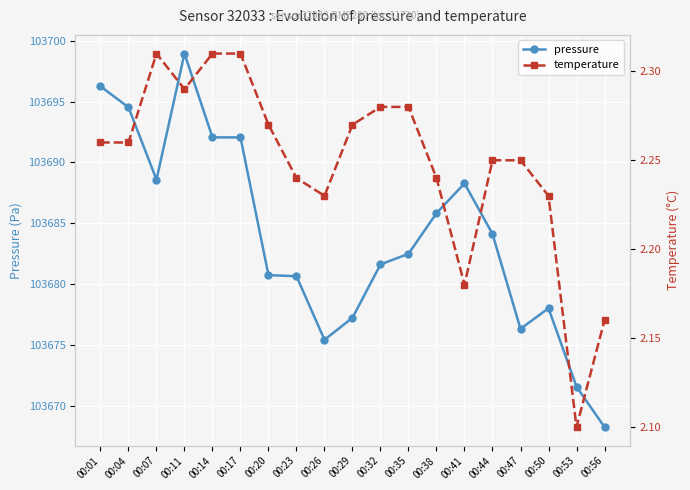

Rank the series by their average value, from highest to lowest.

pressure, temperature